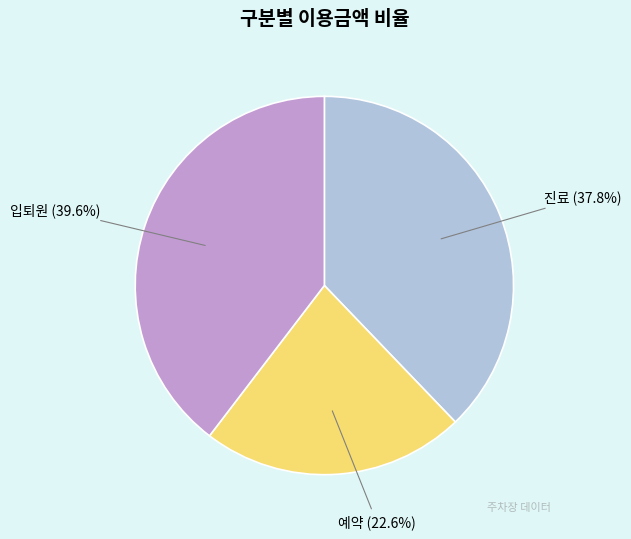

Is there any slice that represents more than half of the pie?

No